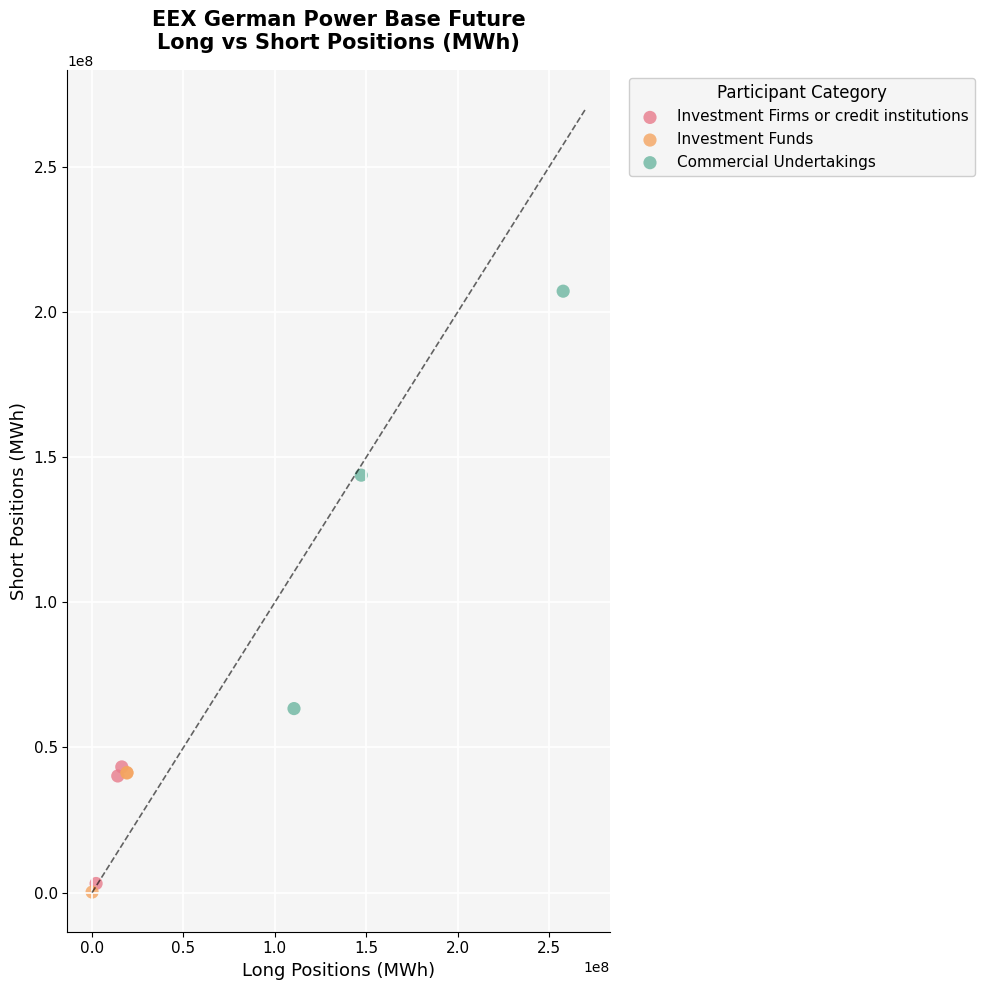

What are all the series names shown in the legend?

Investment Firms or credit institutions, Investment Funds, Commercial Undertakings